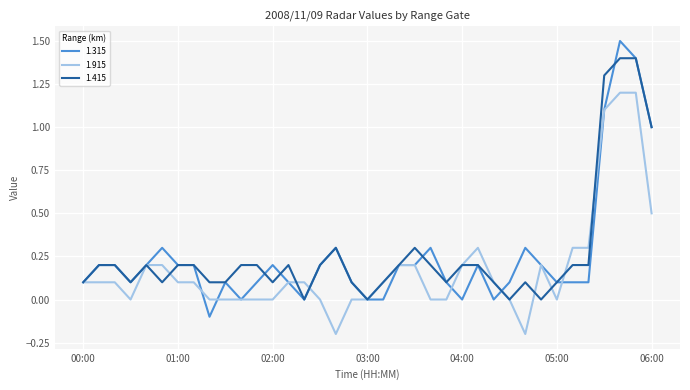

What is the maximum value shown in the chart?

1.5